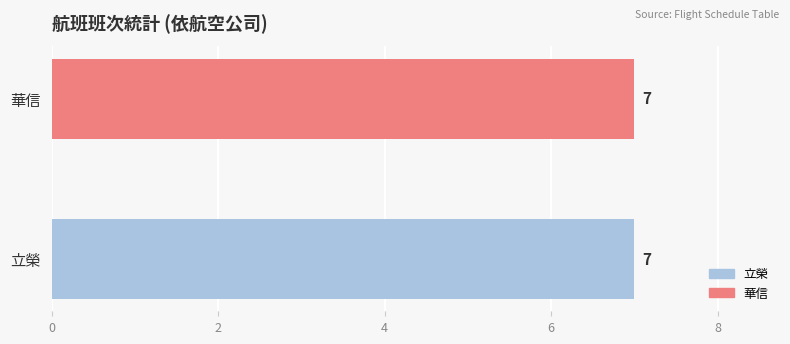

Is it true that 立榮 equals 1991 at 3?

False